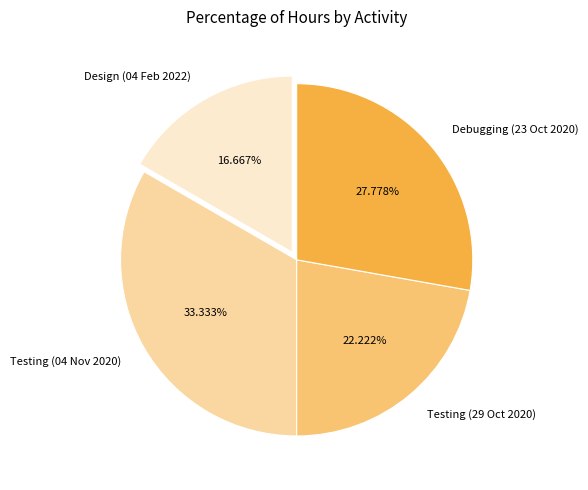

Is there a majority slice in this chart?

No